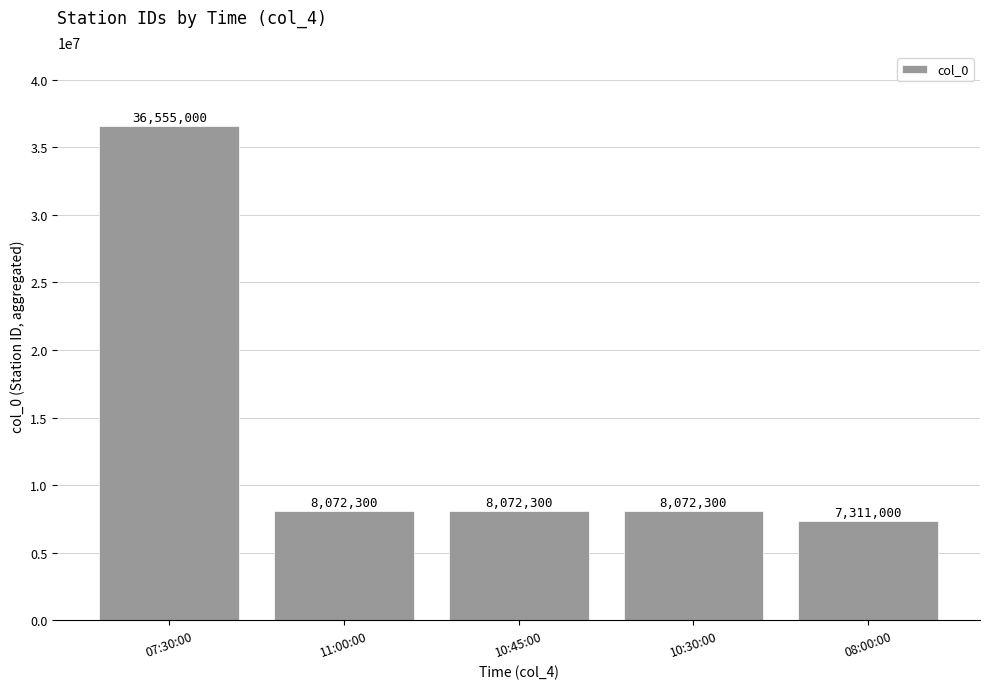

What is the change in value from 07:30:00 to 10:45:00?

-28482700